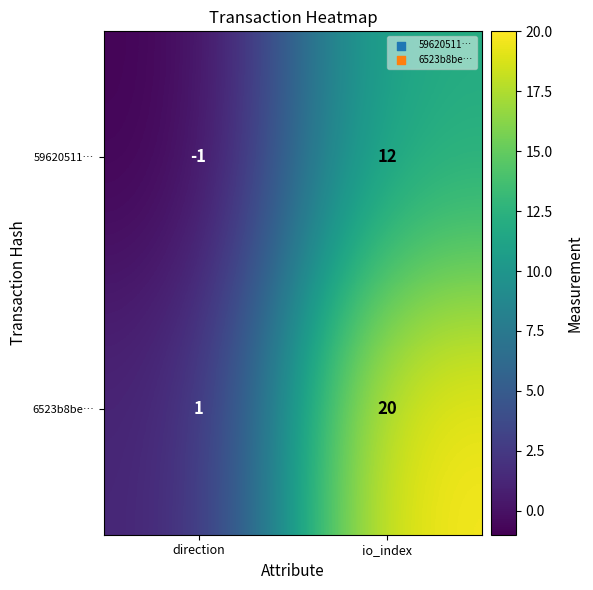

What is the average value of the 59620511… series?

6